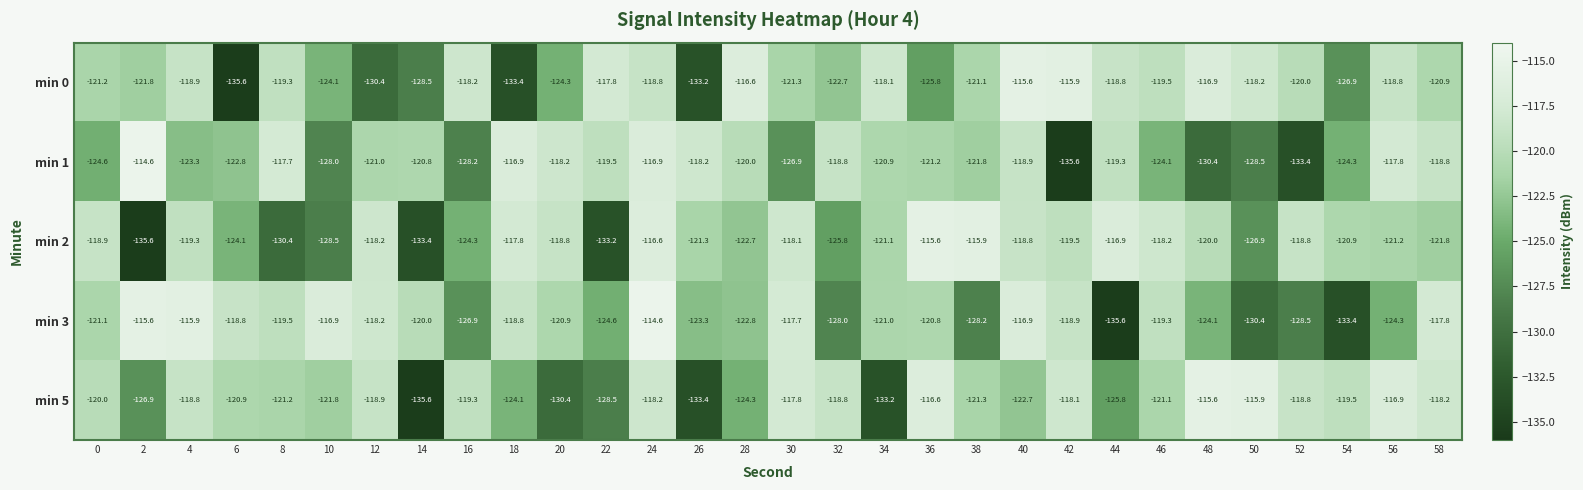

What is the lowest value of the min 5 series?

-135.6